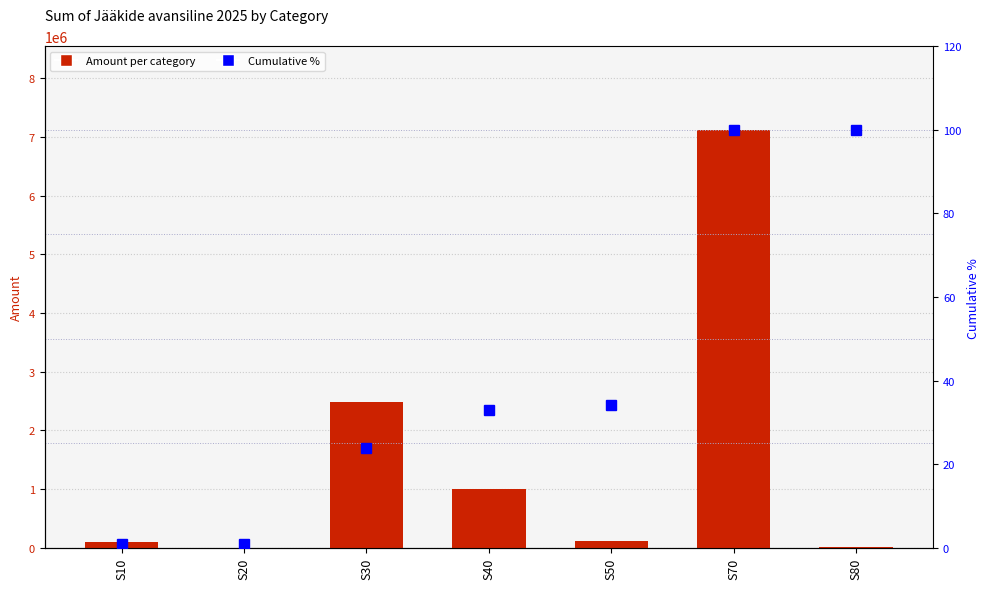

Which series has the largest range (max minus min)?

Sum of Jääkide avansiline 2025